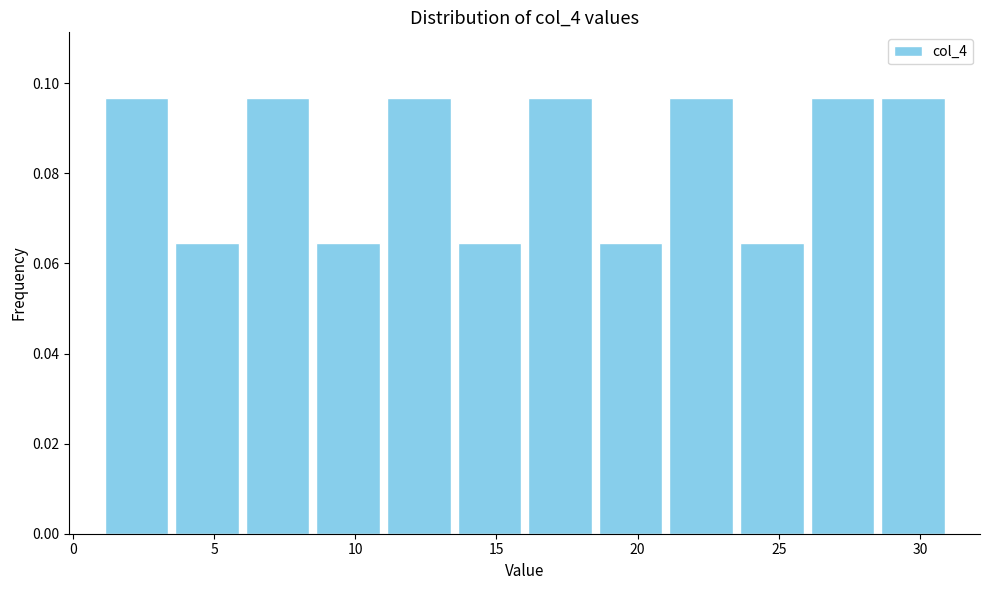

Reading left to right, list every bar in this chart as the range it spans on the x-axis followed by its height. The values are not printed on the chart, so give them approximately, as read against the axis.

1.0 to 3.5: 0.096
3.5 to 6.0: 0.064
6.0 to 8.5: 0.096
8.5 to 11.0: 0.064
11.0 to 13.5: 0.096
13.5 to 16.0: 0.064
16.0 to 18.5: 0.096
18.5 to 21.0: 0.064
21.0 to 23.5: 0.096
23.5 to 26.0: 0.064
26.0 to 28.5: 0.096
28.5 to 31.0: 0.096